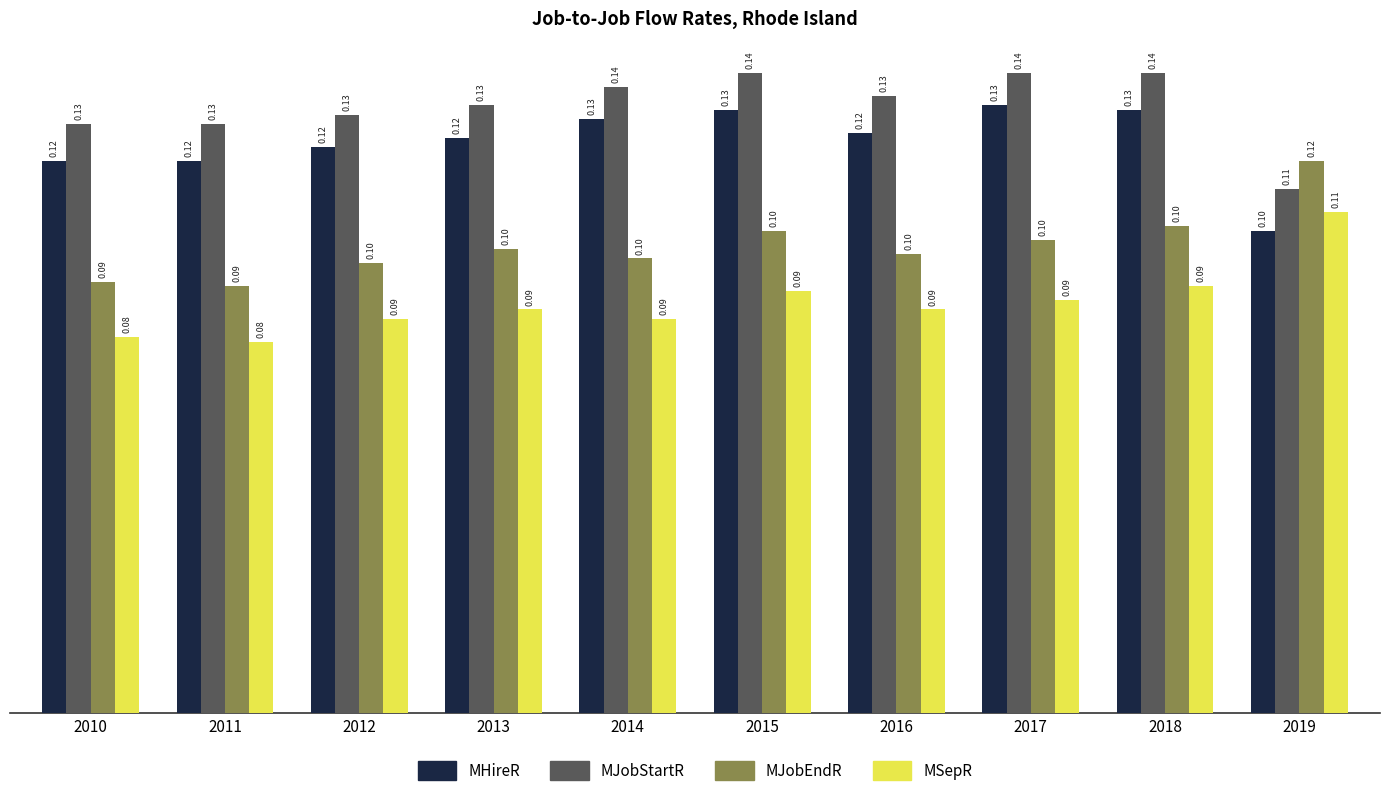

Where is MJobEndR nearest to the value 0?

2011